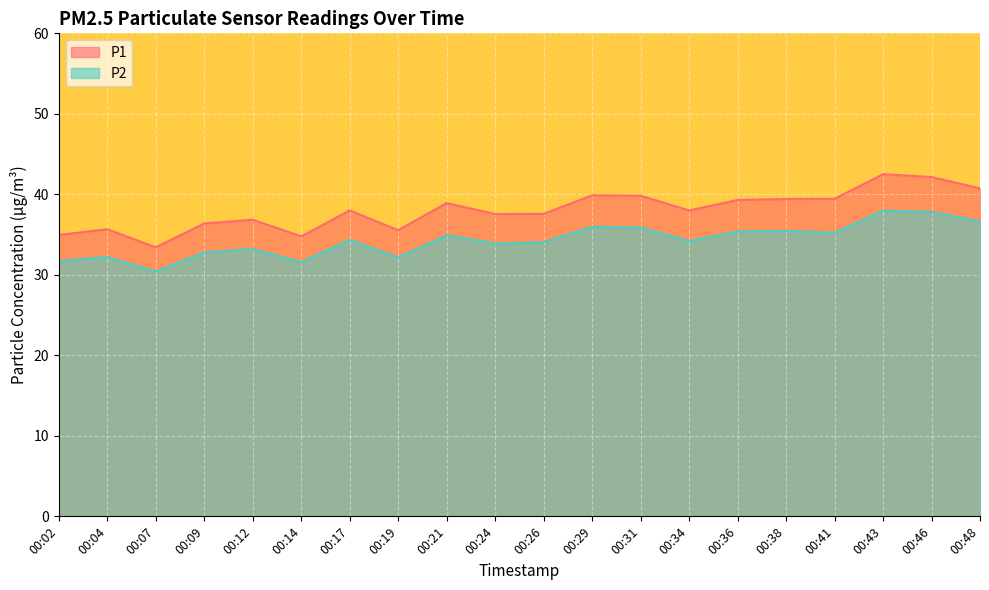

List the series in order of their peak value, lowest first.

P2, P1